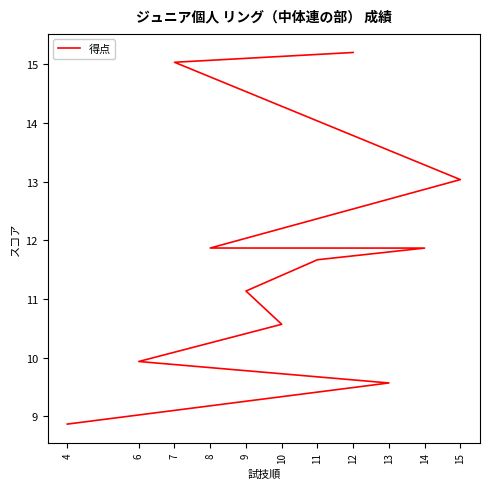

Between 13 and 14, which is larger?

14